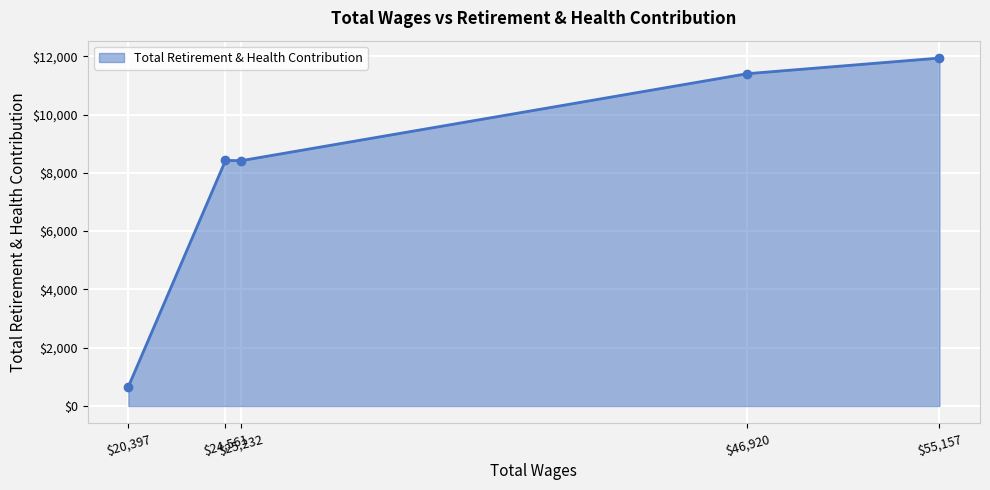

What is the smallest value displayed?

661